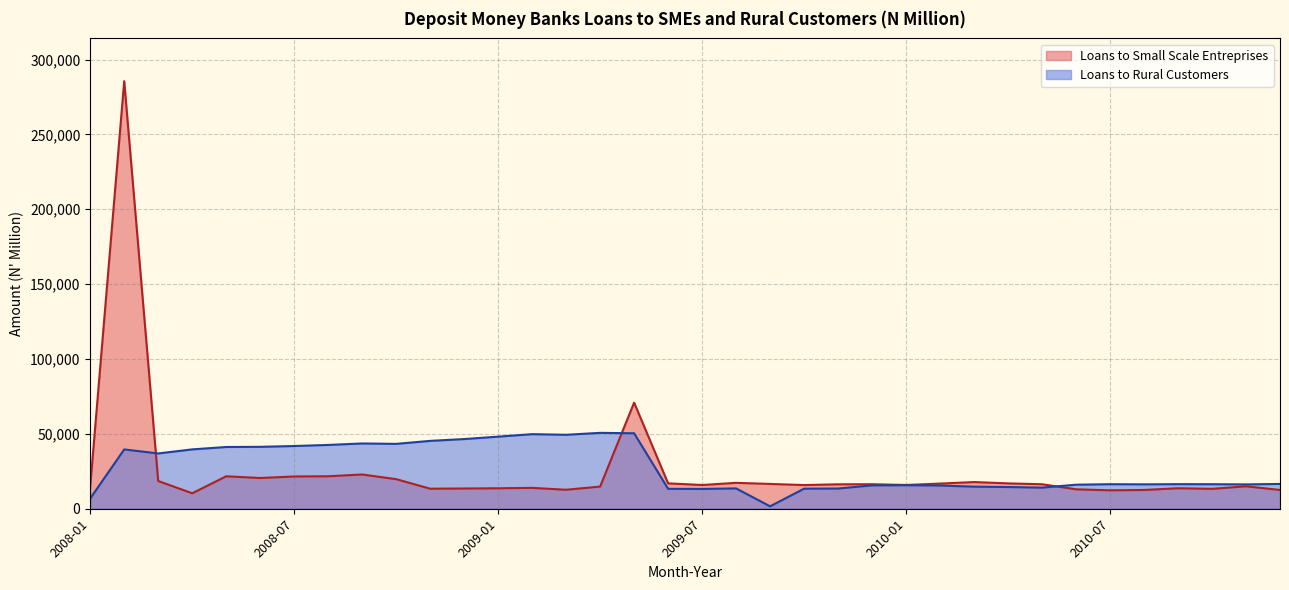

True or false: Loans to Rural Customers and Loans to Small Scale Entreprises intersect in this chart.

True